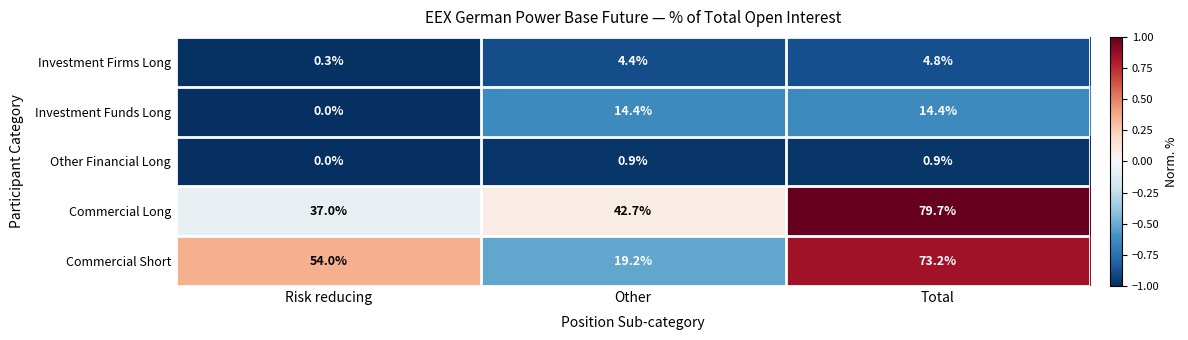

The Commercial Short series shows 95.3 at Total. True or false?

False